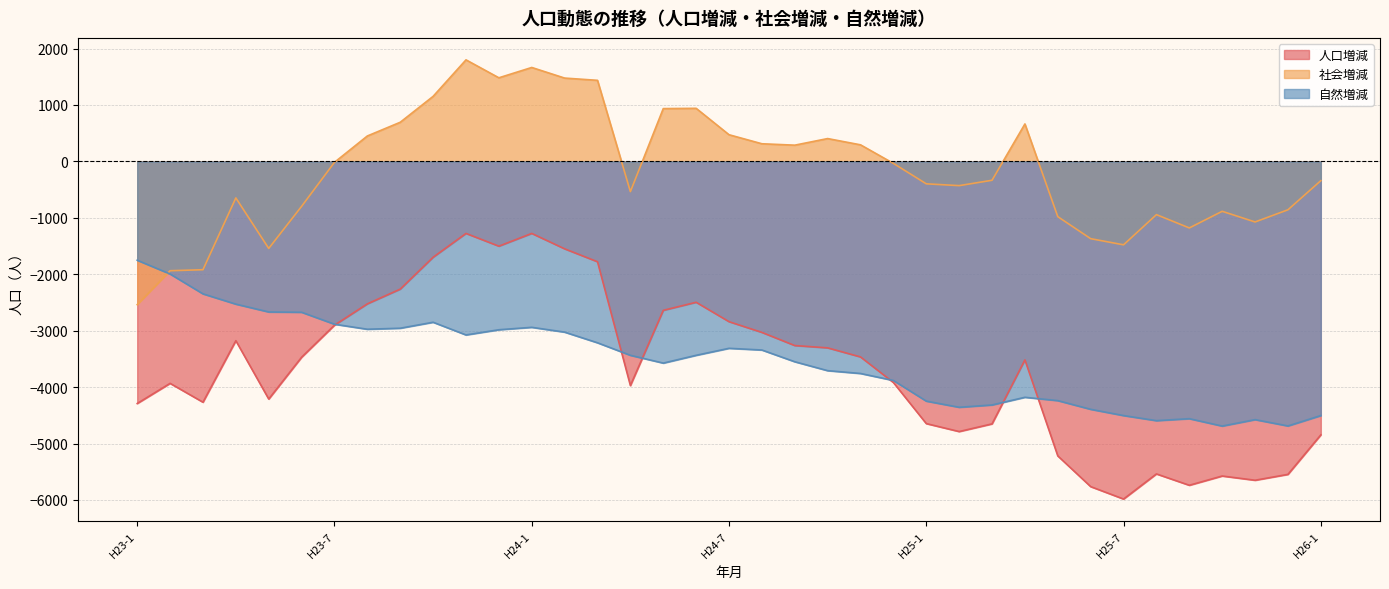

Does the chart display data point markers on the line(s)?

No